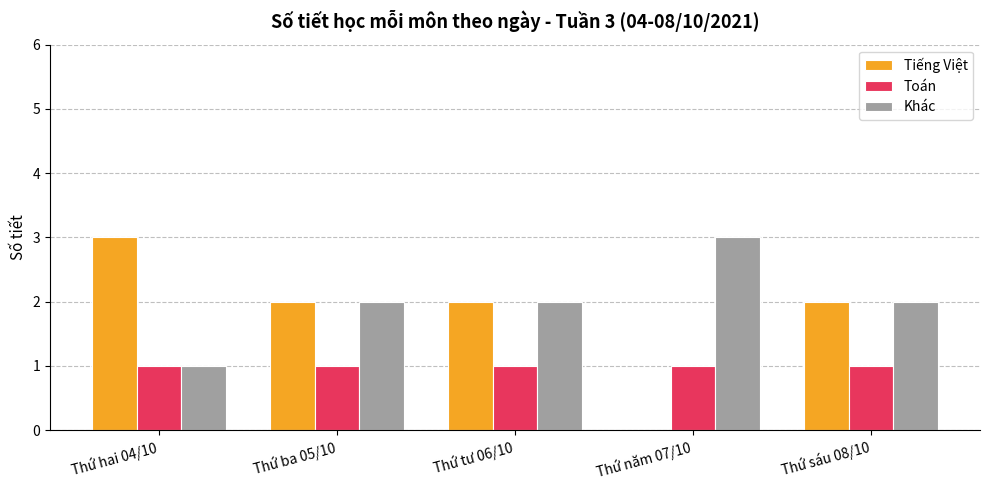

Which series changed the most between Thứ tư 06/10 and Thứ năm 07/10?

Tiếng Việt